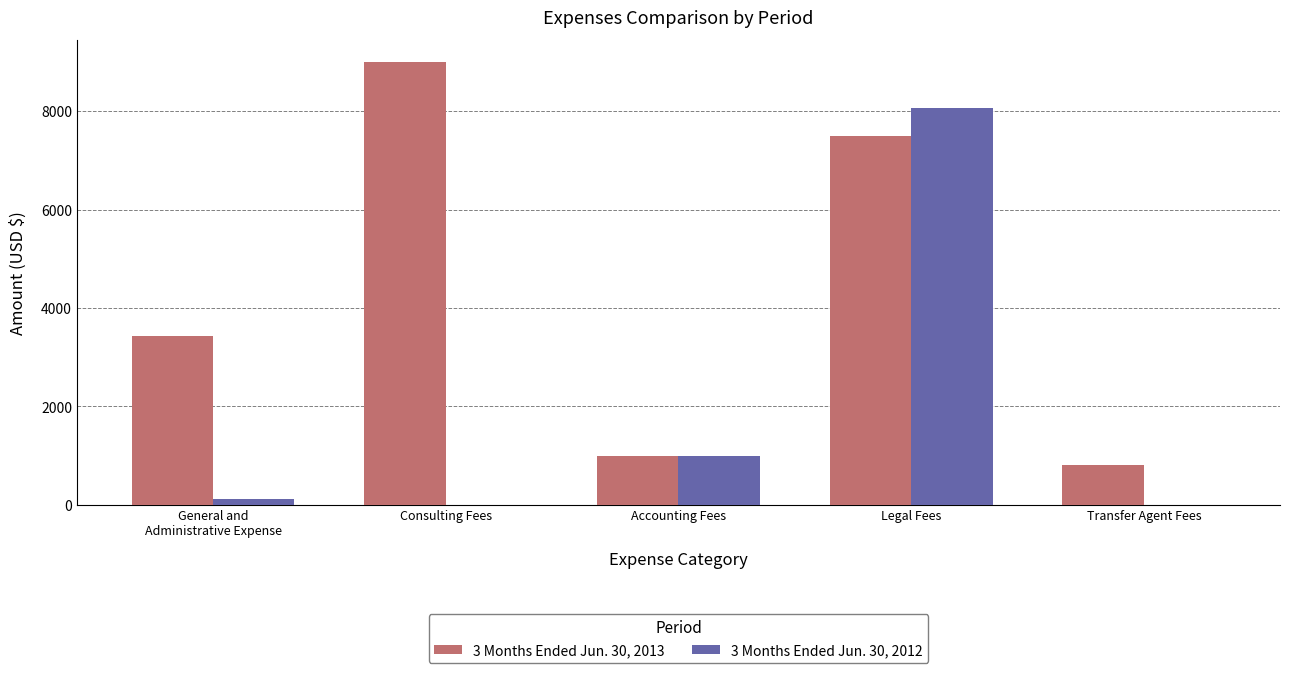

Is it true that 3 Months Ended Jun. 30, 2012 equals 11770 at Legal Fees?

False